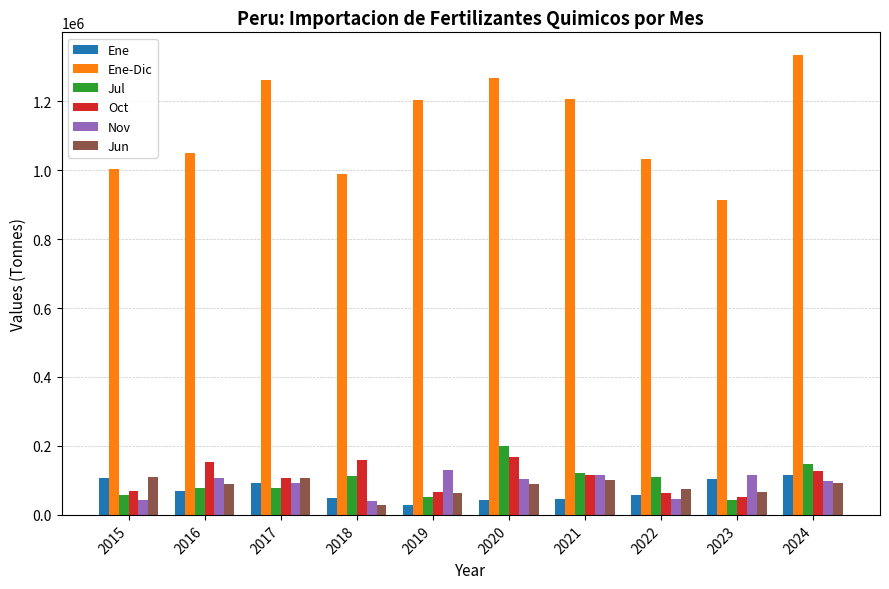

At how many categories does at least one series exceed 969676?

9